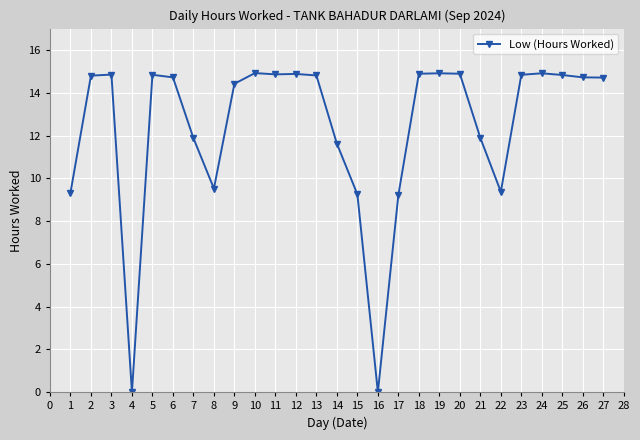

What is the maximum value shown in the chart?

14.9